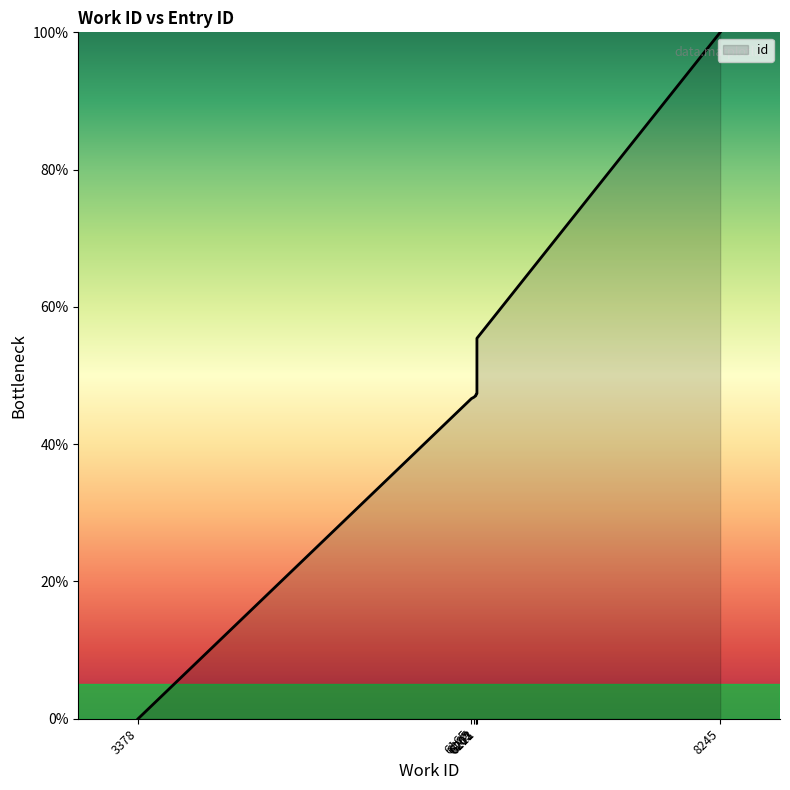

Which category has the highest value across all series?

8245